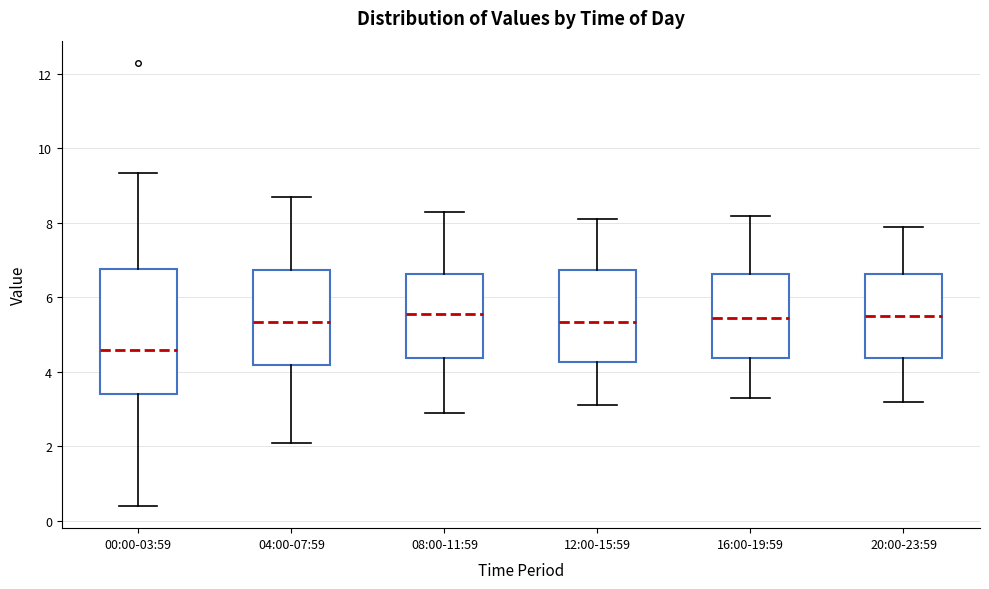

Reading left to right, read every box against the y-axis: the position of its median line, the range the box covers, and the ends of its whiskers. The values are not printed on the chart, so give them approximately, as read against the axis.

00:00-03:59: median 4.6, box 3.4 to 6.8, whiskers 0.4 to 9.4
04:00-07:59: median 5.4, box 4.2 to 6.8, whiskers 2.2 to 8.8
08:00-11:59: median 5.6, box 4.4 to 6.6, whiskers 3.0 to 8.4
12:00-15:59: median 5.4, box 4.2 to 6.8, whiskers 3.2 to 8.2
16:00-19:59: median 5.4, box 4.4 to 6.6, whiskers 3.4 to 8.2
20:00-23:59: median 5.6, box 4.4 to 6.6, whiskers 3.2 to 8.0